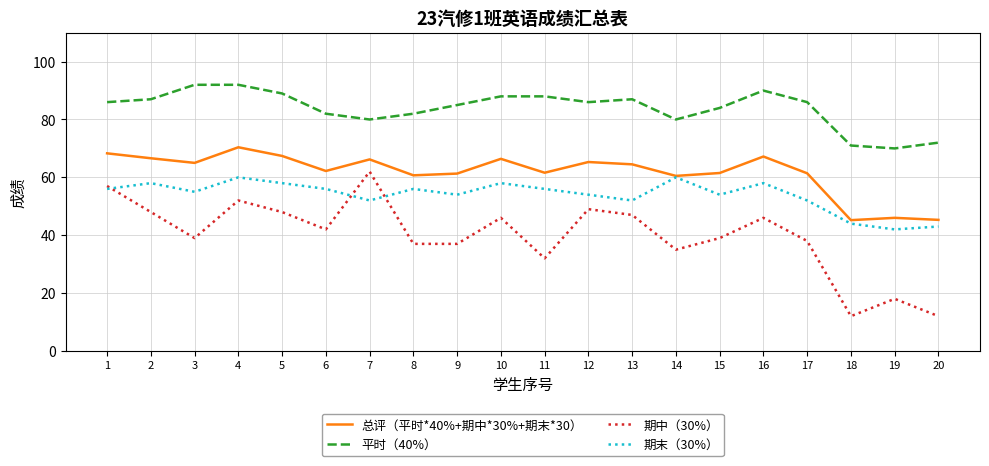

List the series in order of their overall mean, lowest first.

期中（30%）, 期末（30%）, 总评（平时*40%+期中*30%+期末*30）, 平时（40%）